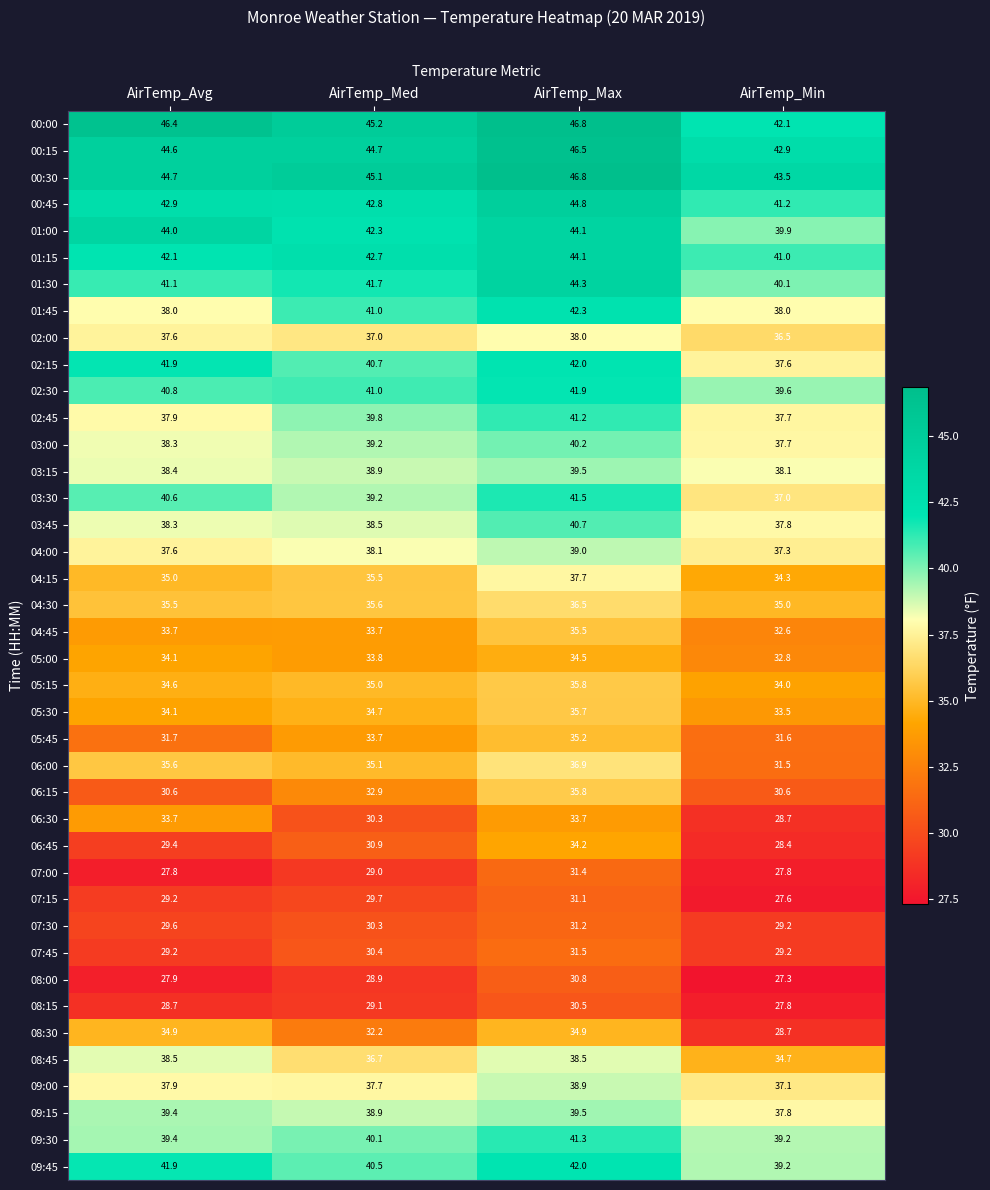

Which series has the largest total across all categories?

00:00